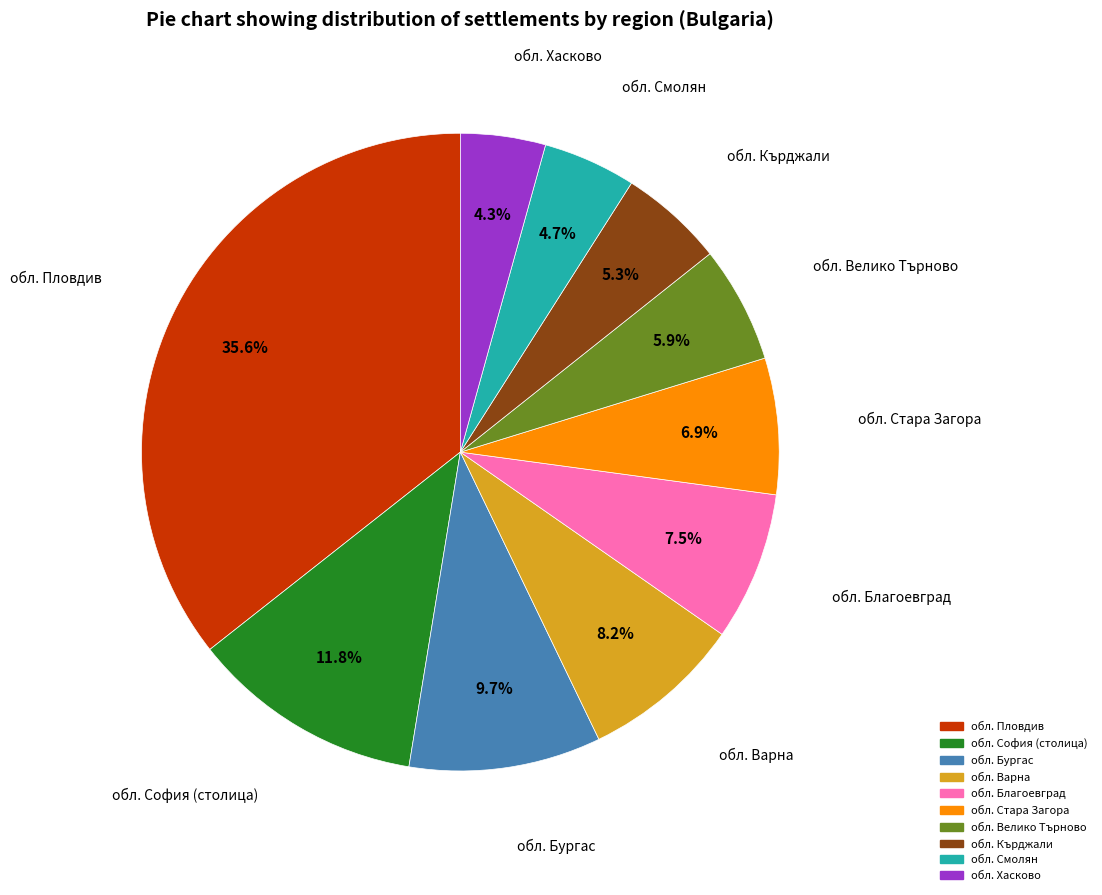

What is the largest slice in the pie chart?

обл. Пловдив